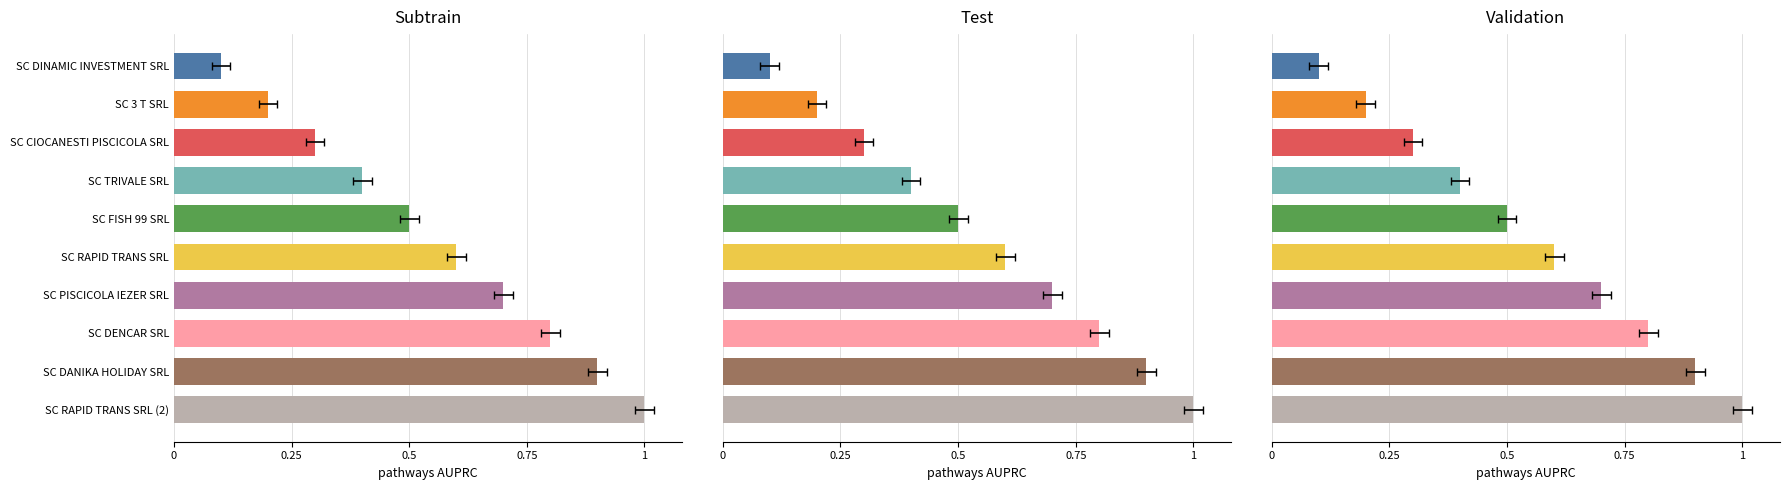

Is the value of Test at SC RAPID TRANS SRL greater than the value of Subtrain at SC TRIVALE SRL?

Yes